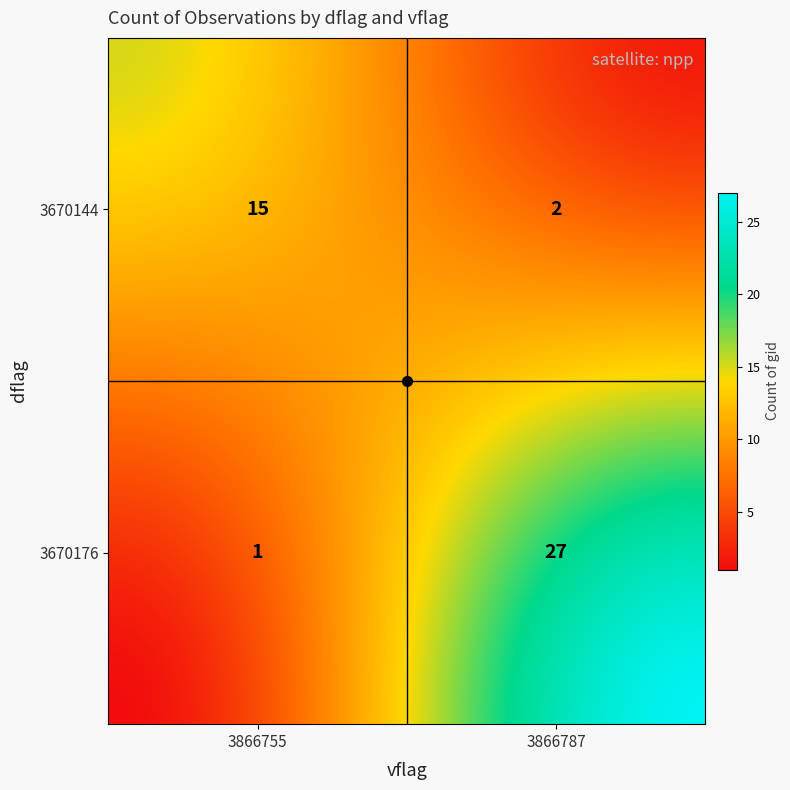

The value at 3670144_3866755 is 9. True or false?

False